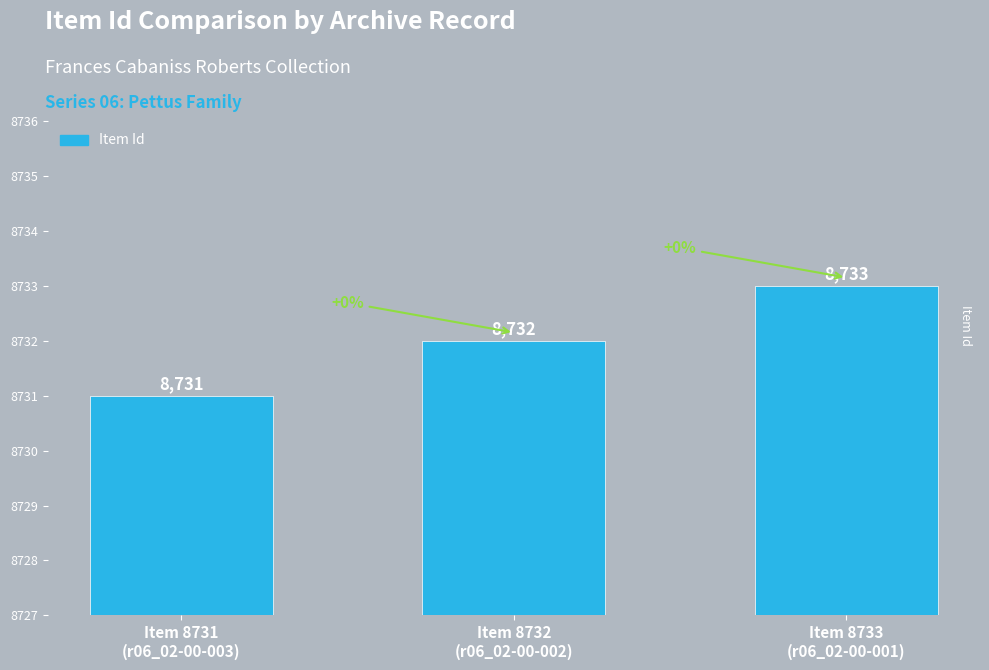

What is the difference between the values at Item 8731
(r06_02-00-003) and Item 8733
(r06_02-00-001)?

2